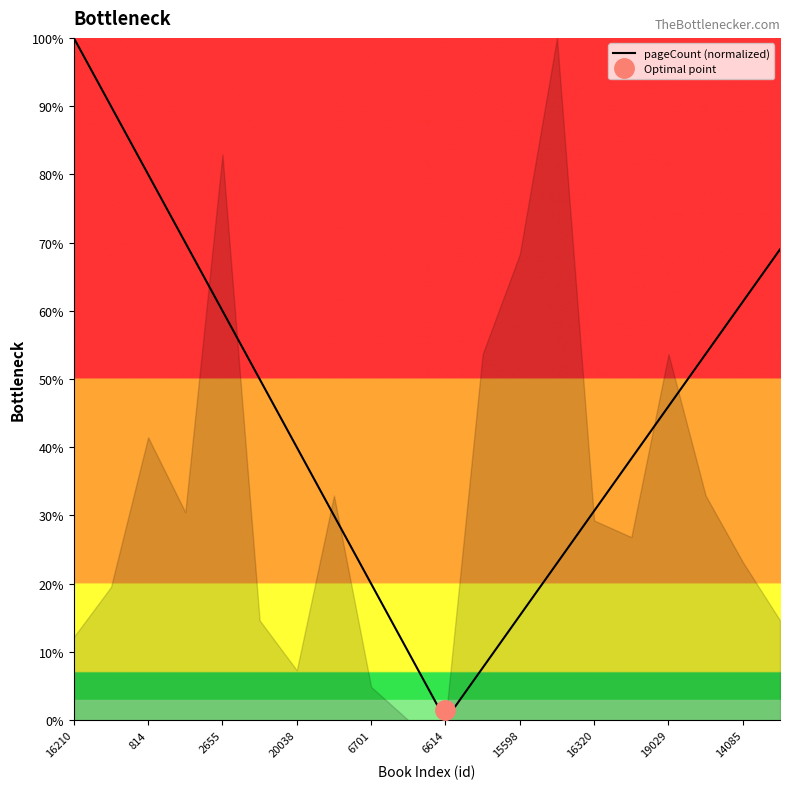

The value at 13 is 35.6. True or false?

False